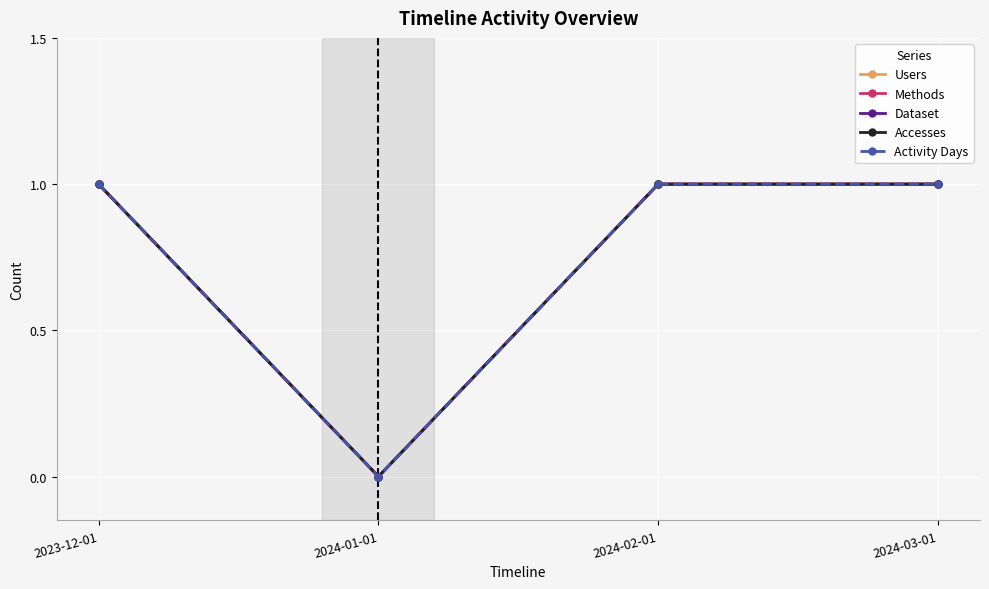

Does the chart have visible grid lines?

Yes